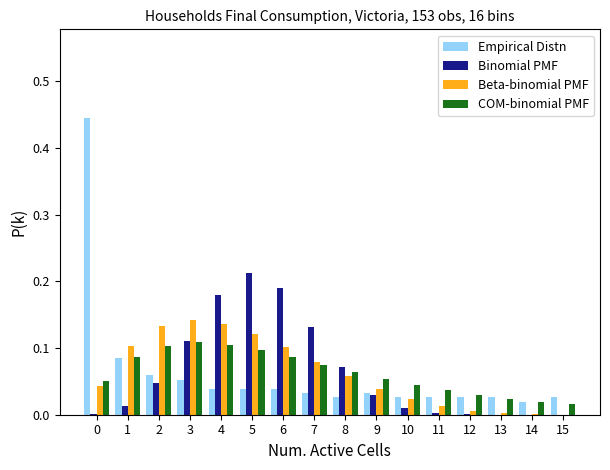

At which label does Binomial PMF reach its peak?

5